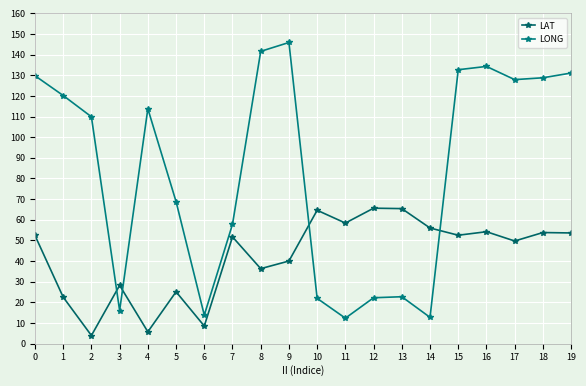

Rank the series by their average value, from lowest to highest.

LAT, LONG